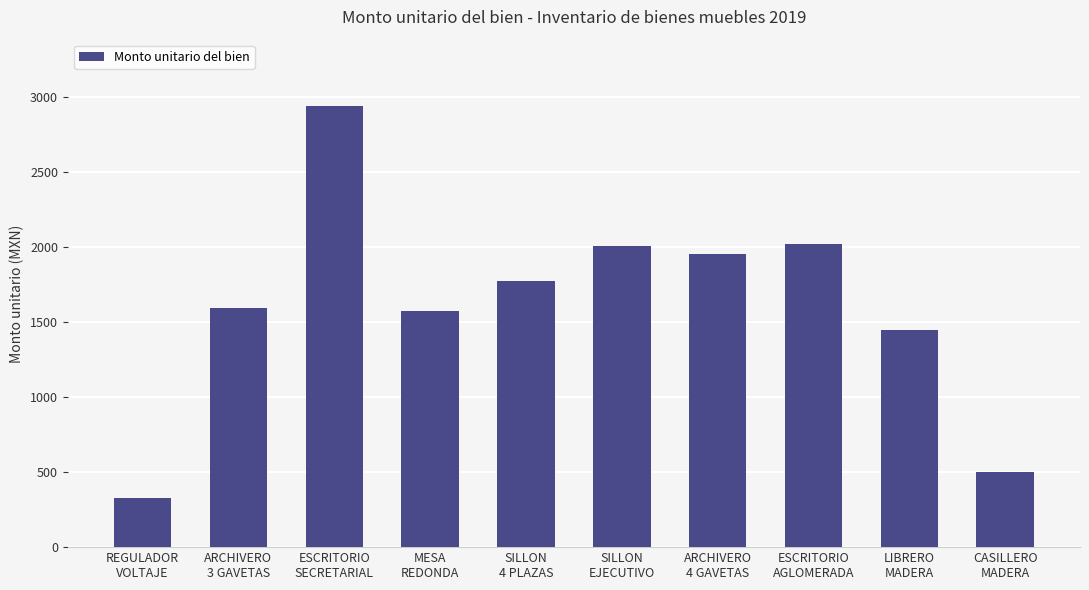

How many bars are there in total?

10